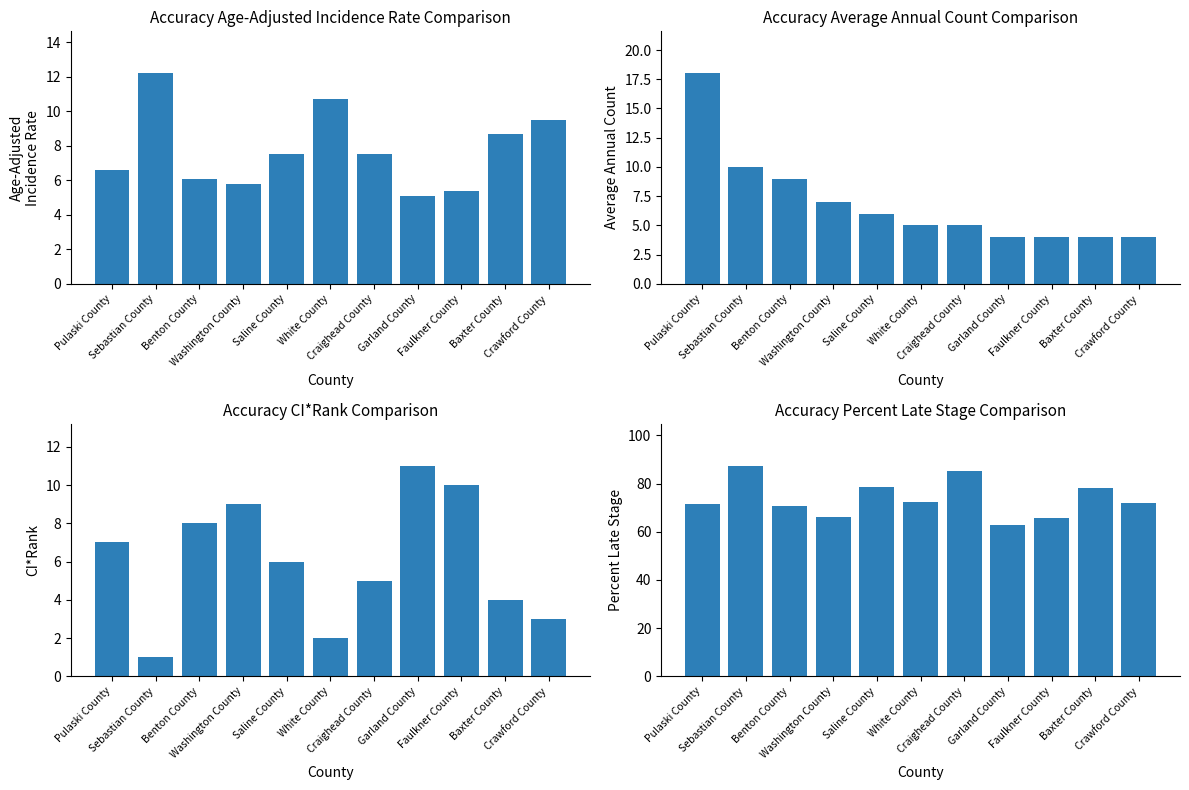

The value of Age-Adjusted Incidence Rate at Sebastian County is 16.0. True or false?

False